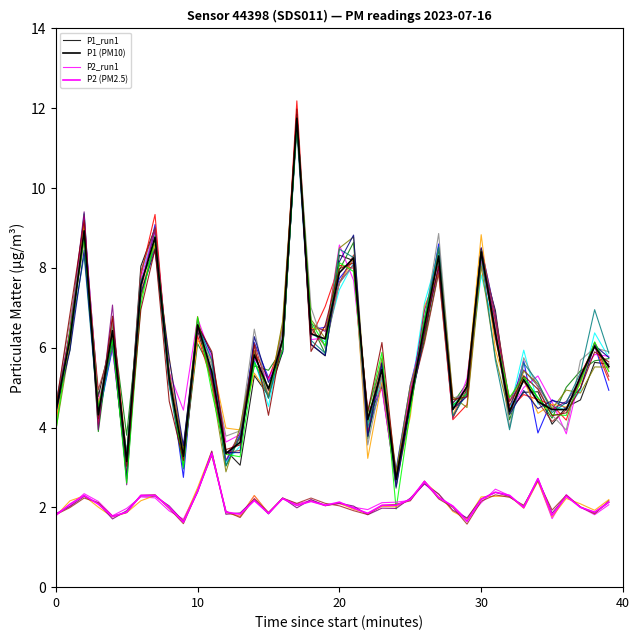

Is the value of P1 (PM10) at 35 greater than the value of P1_run1 at 34?

No